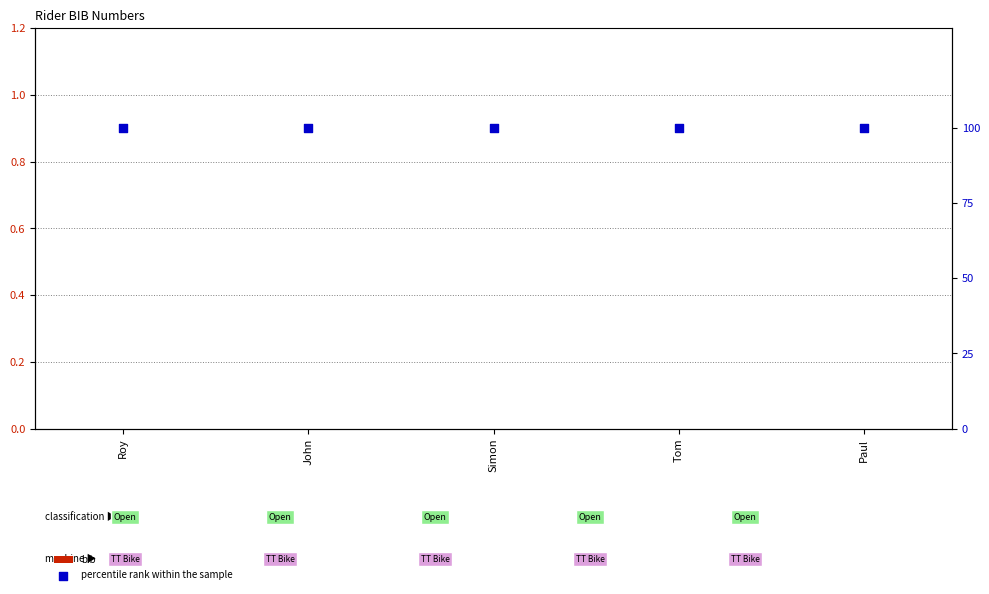

Which series has the largest Y range (max minus min)?

bib